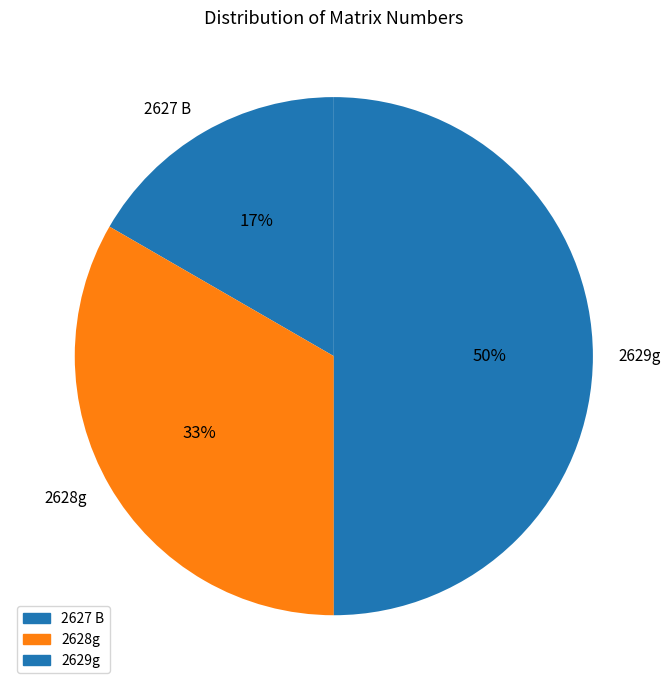

How many slices are in this pie chart?

3